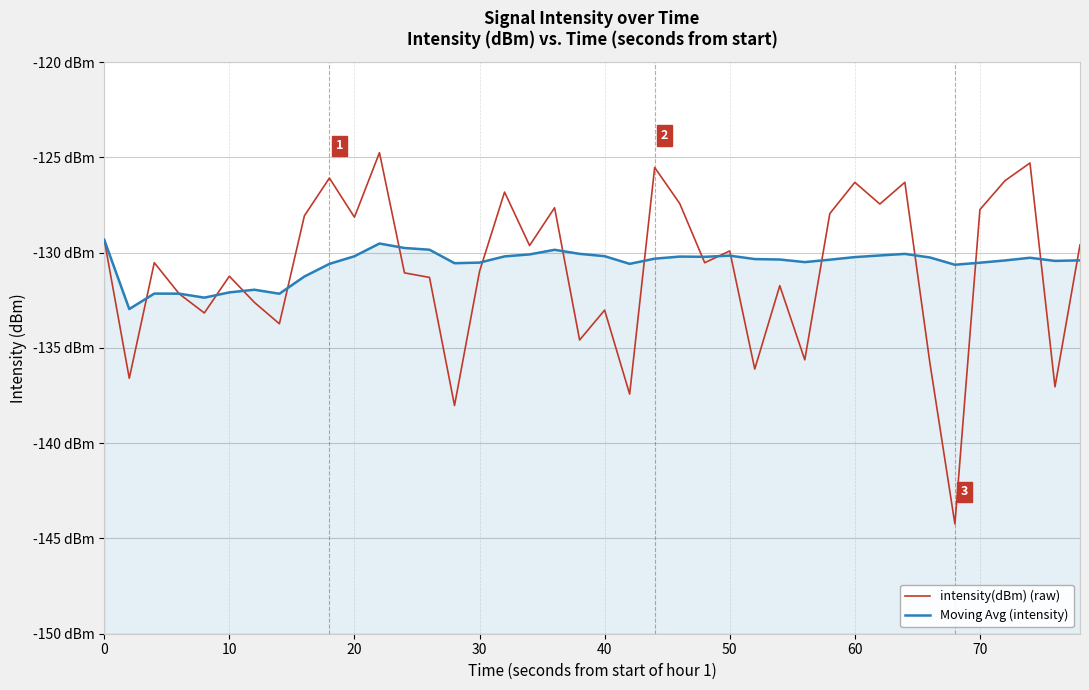

How many times do intensity(dBm) (raw) and Moving Avg (intensity) cross each other?

17